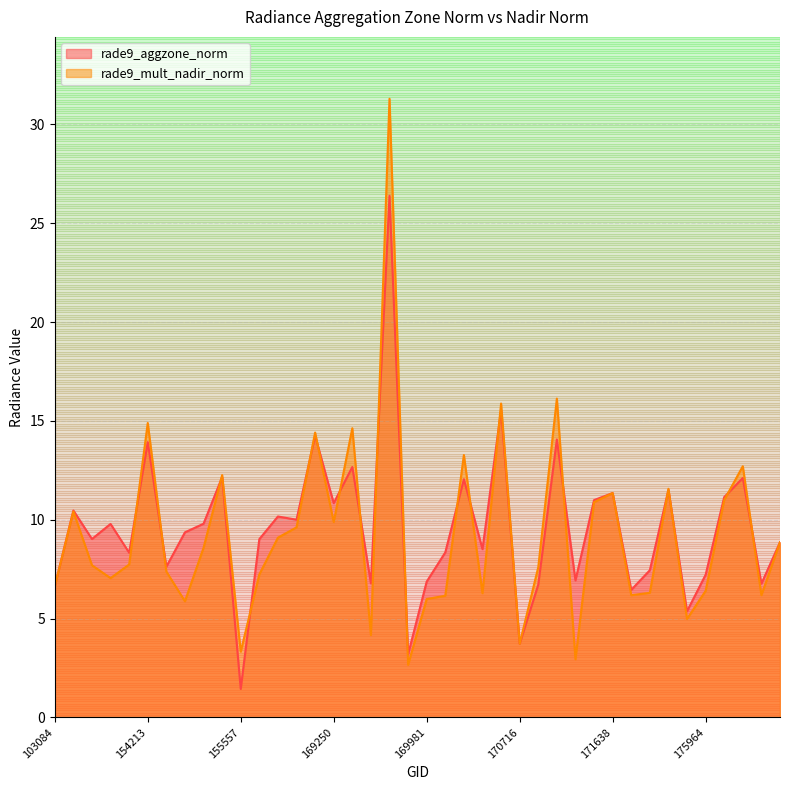

Reading left to right, list all the values displayed in this chart.

rade9_aggzone_norm: 103084=6.6	103686=10.5	145028=9.0	145819=9.8	148741=8.3	154213=13.9	154406=7.6	154819=9.4	155011=9.8	155191=12.2	155557=1.4	155739=9.0	155937=10.2	156115=10.0	156294=14.3	169250=10.8	169262=12.7	169440=6.8	169621=26.4	169799=3.2	169981=6.9	170155=8.3	170168=12.0	170350=8.5	170531=15.5	170716=3.7	170898=6.7	171079=14.1	171271=6.9	171454=11.0	171638=11.4	174612=6.4	174800=7.4	175577=11.5	175772=5.4	175964=7.2	176155=11.1	176359=12.1	176554=6.8	176748=8.9
rade9_mult_nadir_norm: 103084=6.6	103686=10.4	145028=7.7	145819=7.0	148741=7.7	154213=14.9	154406=7.4	154819=5.9	155011=8.6	155191=12.3	155557=3.3	155739=7.2	155937=9.1	156115=9.6	156294=14.4	169250=9.9	169262=14.6	169440=4.2	169621=31.3	169799=2.7	169981=6.0	170155=6.2	170168=13.3	170350=6.3	170531=15.9	170716=3.7	170898=7.6	171079=16.1	171271=2.9	171454=10.9	171638=11.4	174612=6.2	174800=6.3	175577=11.6	175772=5.0	175964=6.4	176155=11.0	176359=12.7	176554=6.2	176748=8.9